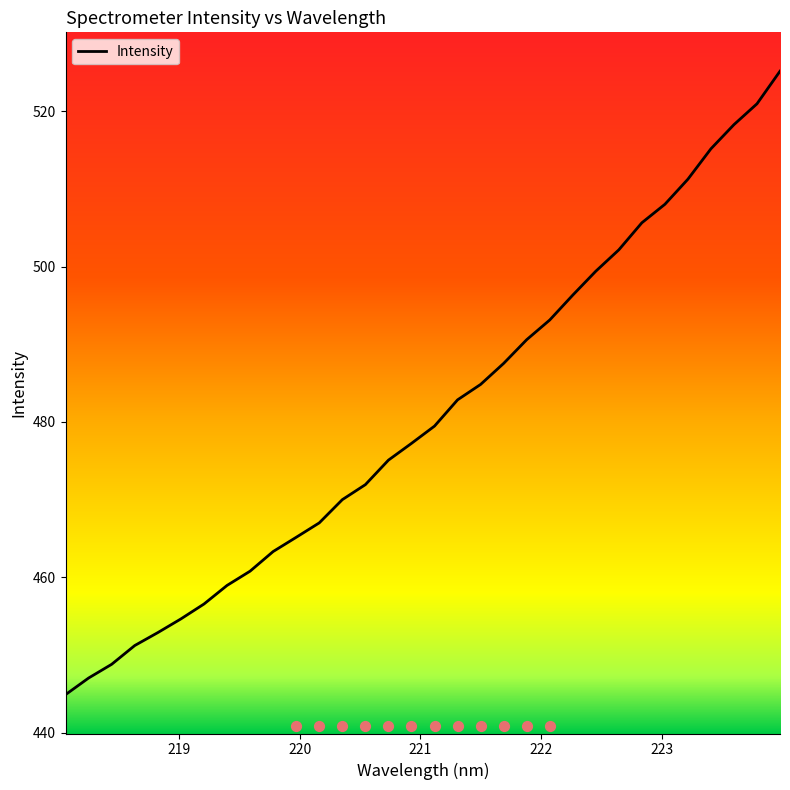

What is the change in value from 221.1174 to 221.6902?

+8.1